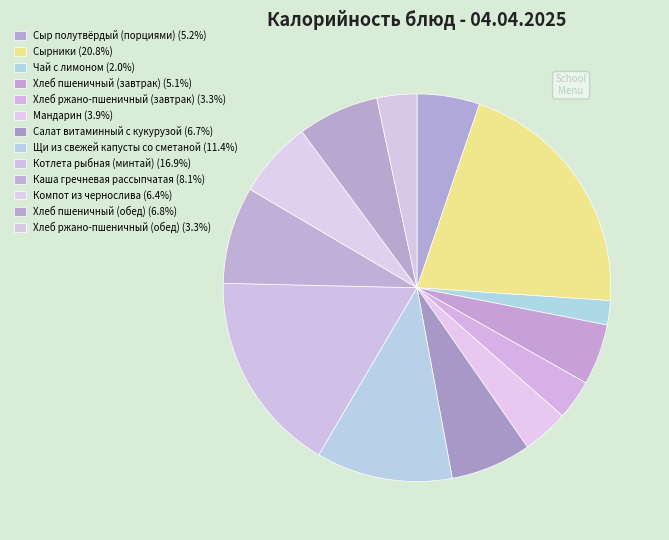

Rank the categories by value from lowest to highest.

Чай с лимоном, Хлеб ржано-пшеничный (завтрак), Хлеб ржано-пшеничный (обед), Мандарин, Хлеб пшеничный (завтрак), Сыр полутвёрдый (порциями), Компот из чернослива, Салат витаминный с кукурузой, Хлеб пшеничный (обед), Каша гречневая рассыпчатая, Щи из свежей капусты со сметаной, Котлета рыбная (минтай), Сырники